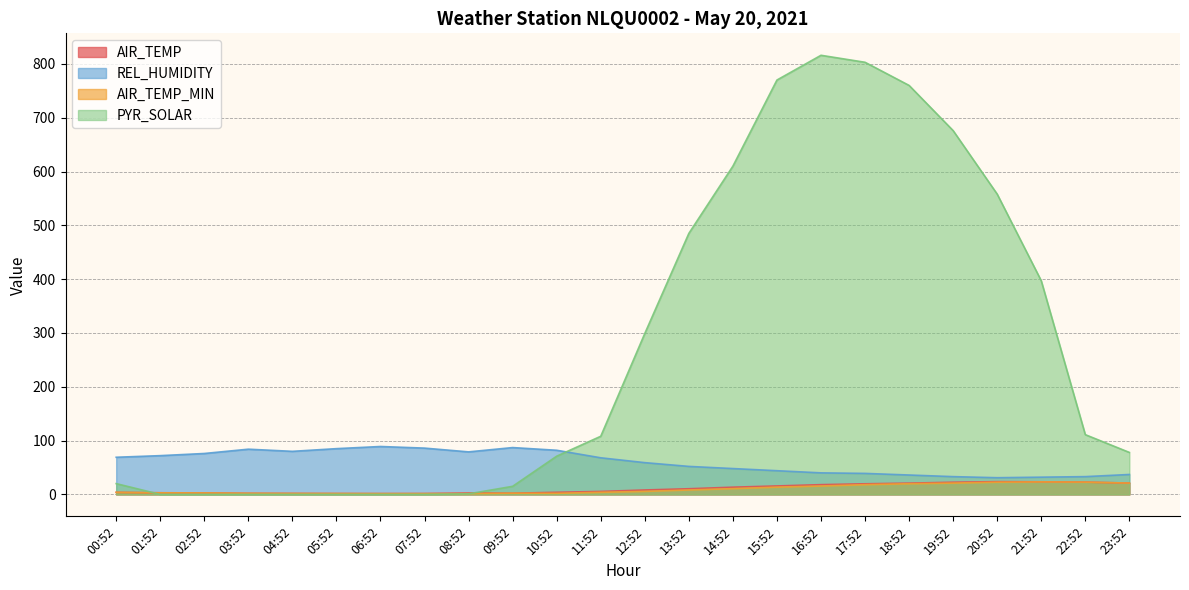

How many lines are shown in the chart?

4